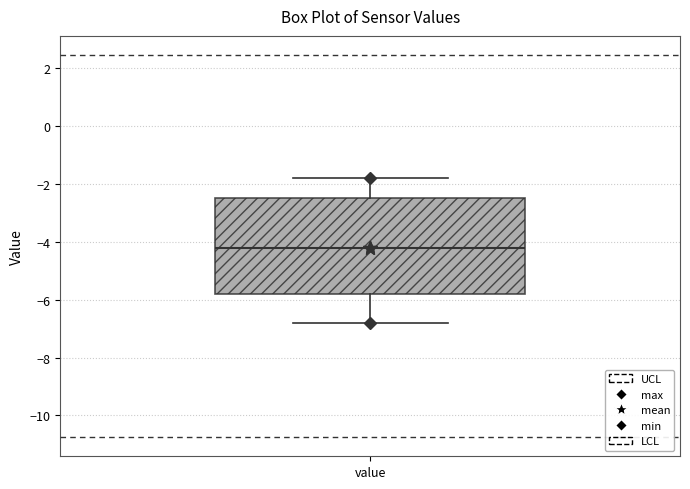

Read this box plot against the y-axis: the position of the median line, the range covered by the box, and the ends of both whiskers. The values are not printed on the chart, so give them approximately, as read against the axis.

median -4.2, box -5.8 to -2.4, whiskers -6.8 to -1.8